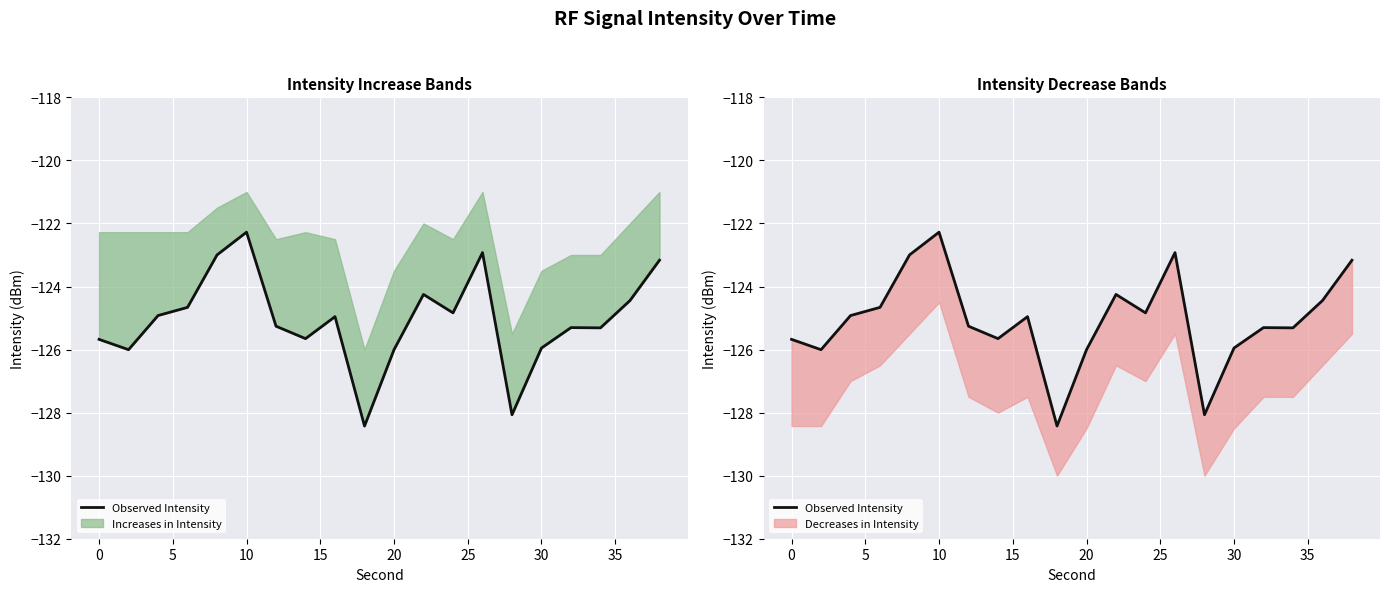

What is the value of the 3rd point from the left?

-124.9